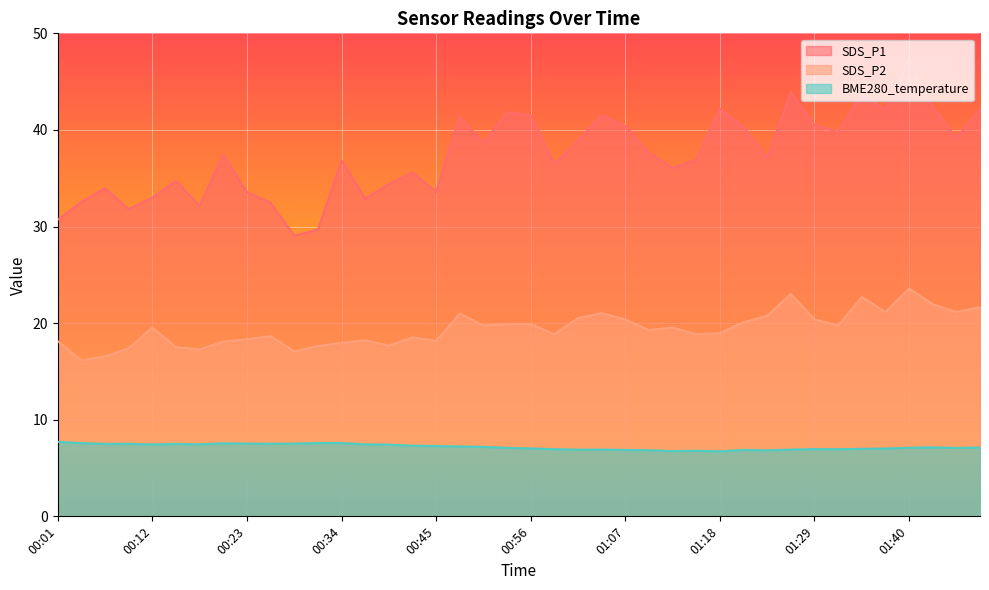

What is the highest value of the BME280_temperature series?

7.7